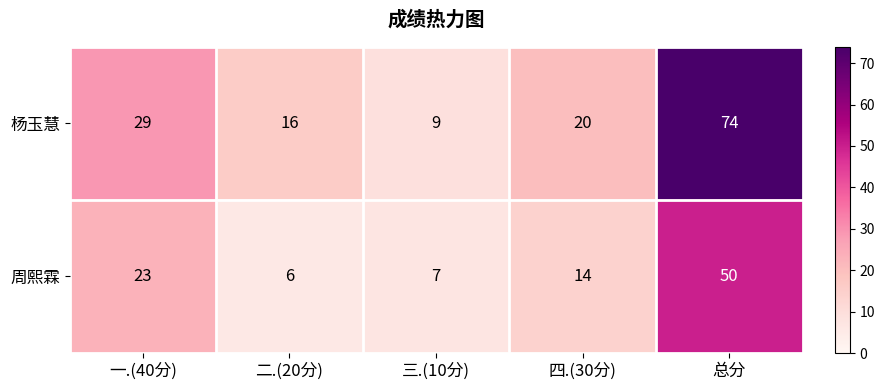

Rank the series by their maximum value, from lowest to highest.

周熙霖, 杨玉慧